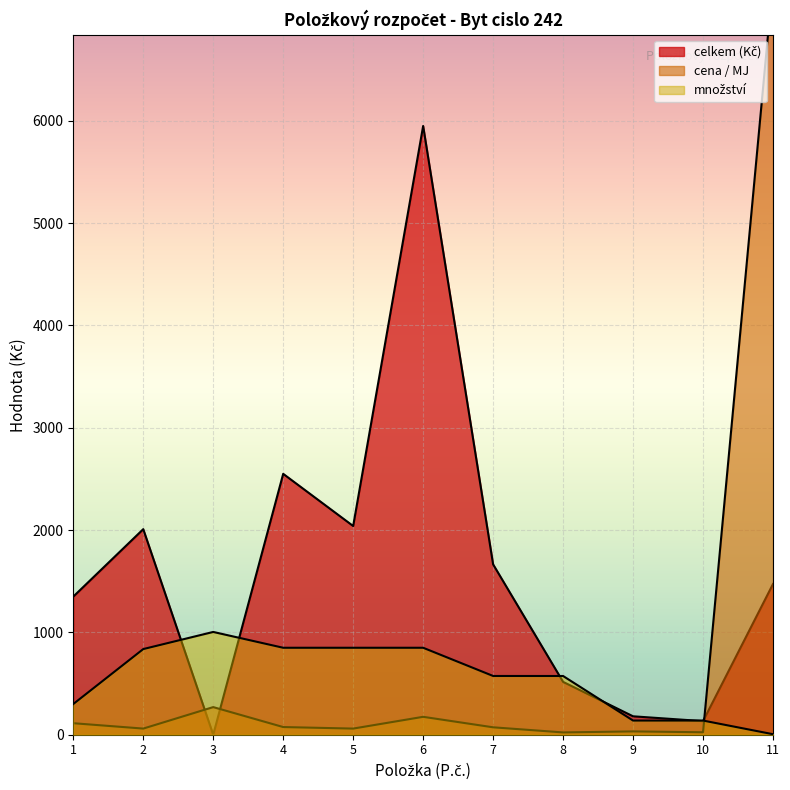

What is the maximum value for cena / MJ?

7365.5